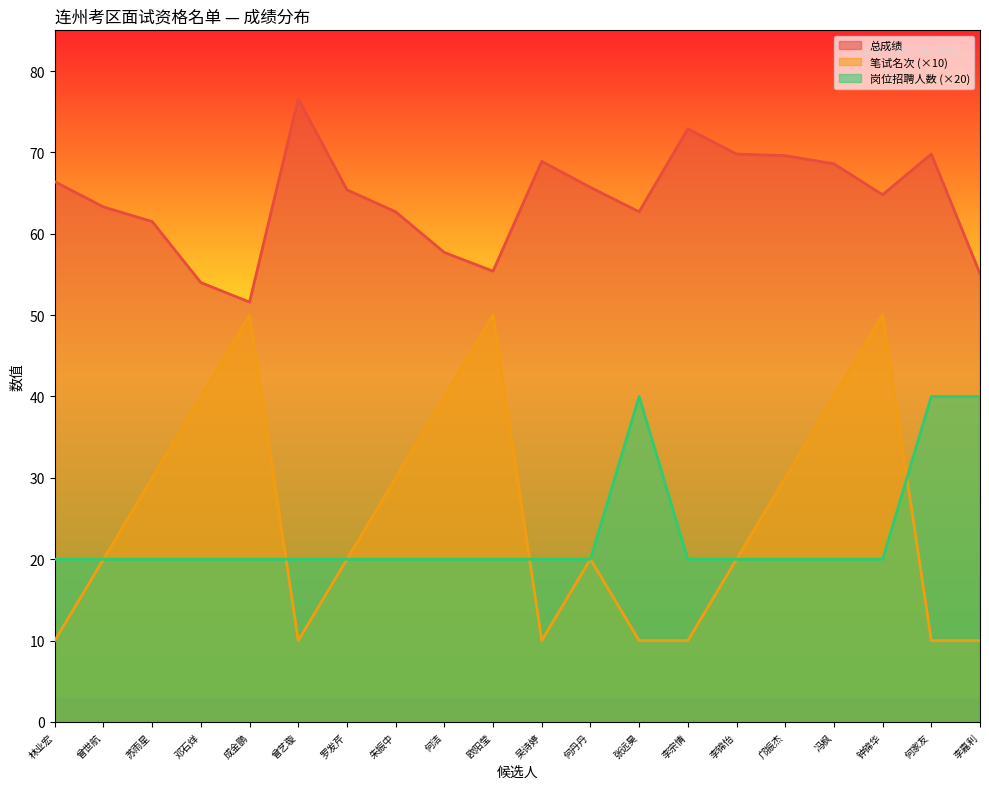

Between 曾世航 and 何丹丹, which series saw the biggest shift?

总成绩